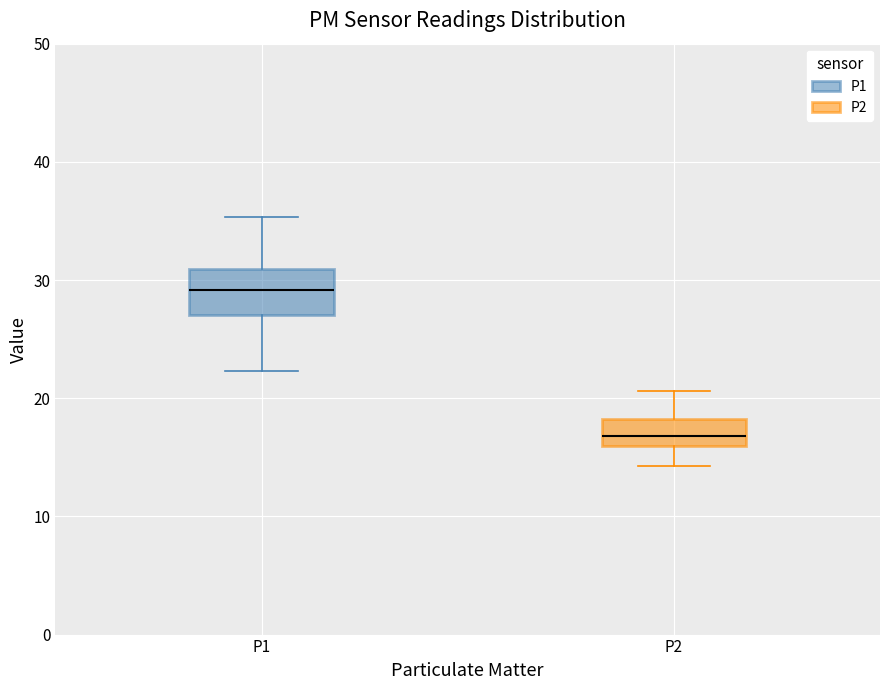

Comparing the boxes themselves (not the whiskers), which one is the tallest?

P1